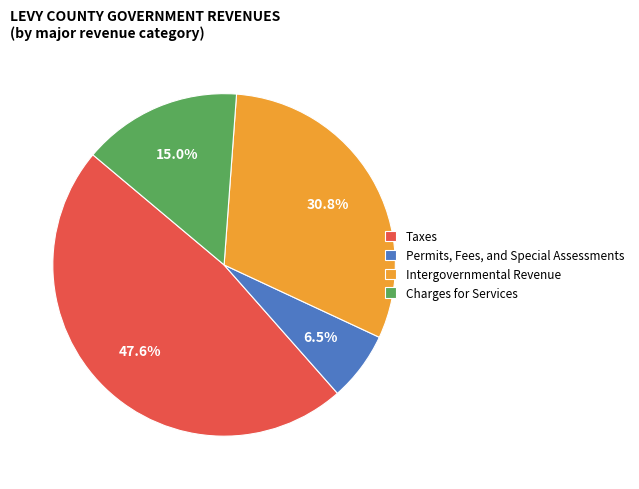

Is there a majority slice in this chart?

No